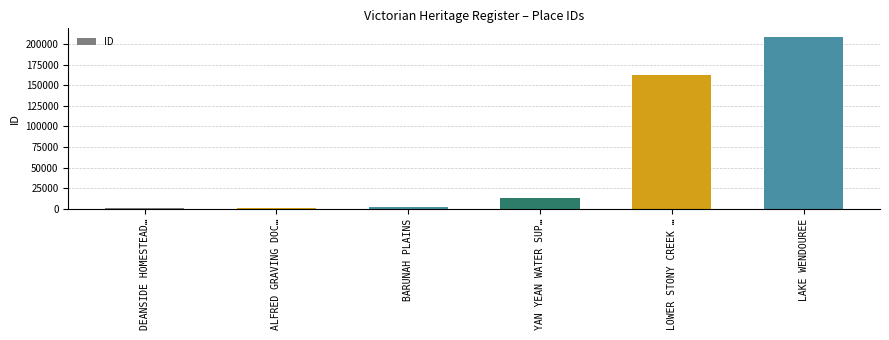

What position from the right is DEANSIDE HOMESTEAD…?

6